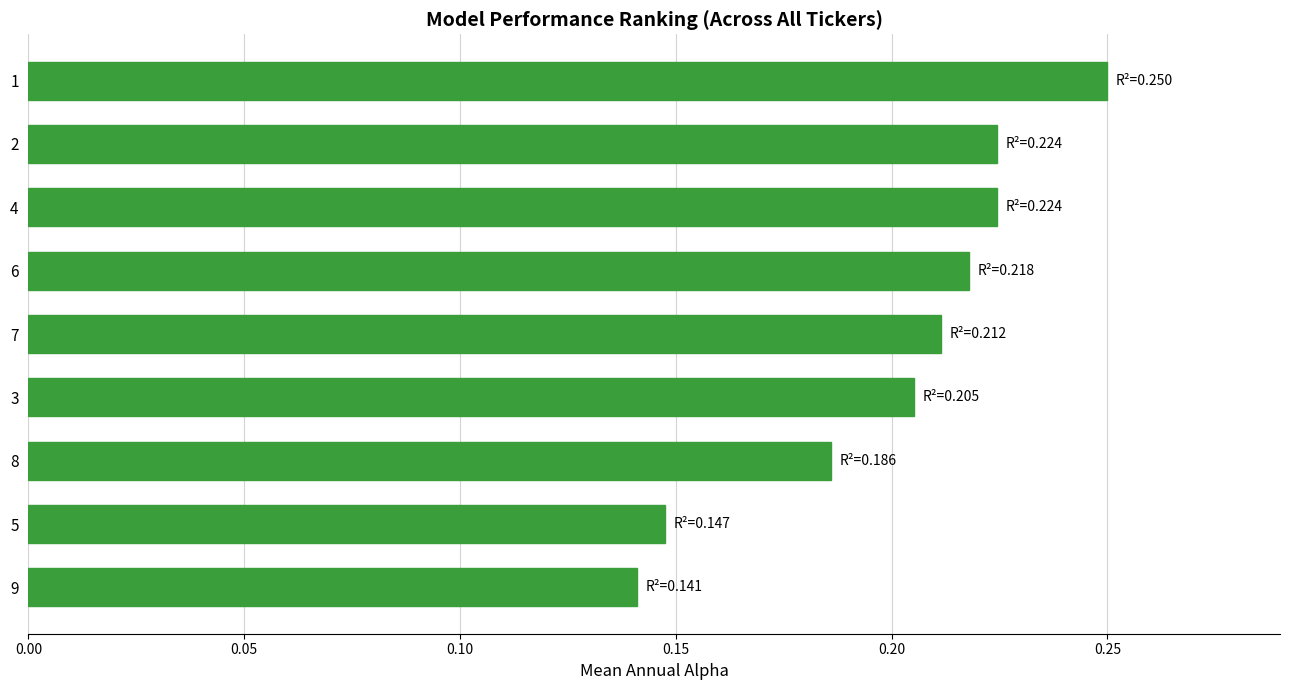

What is the sum of all values?

1.8